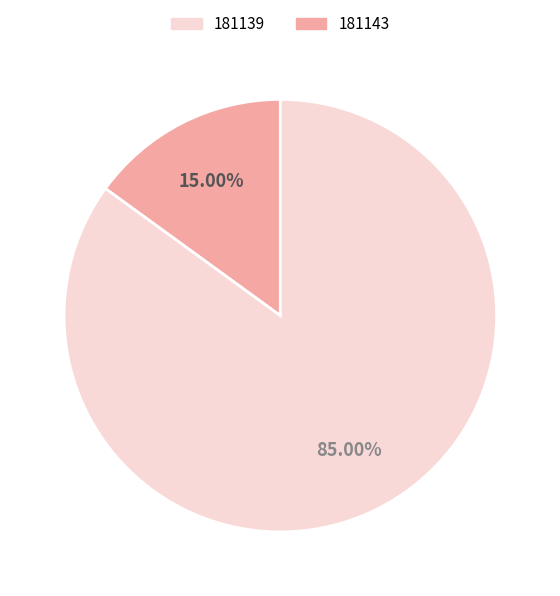

Does any single category account for the majority?

Yes